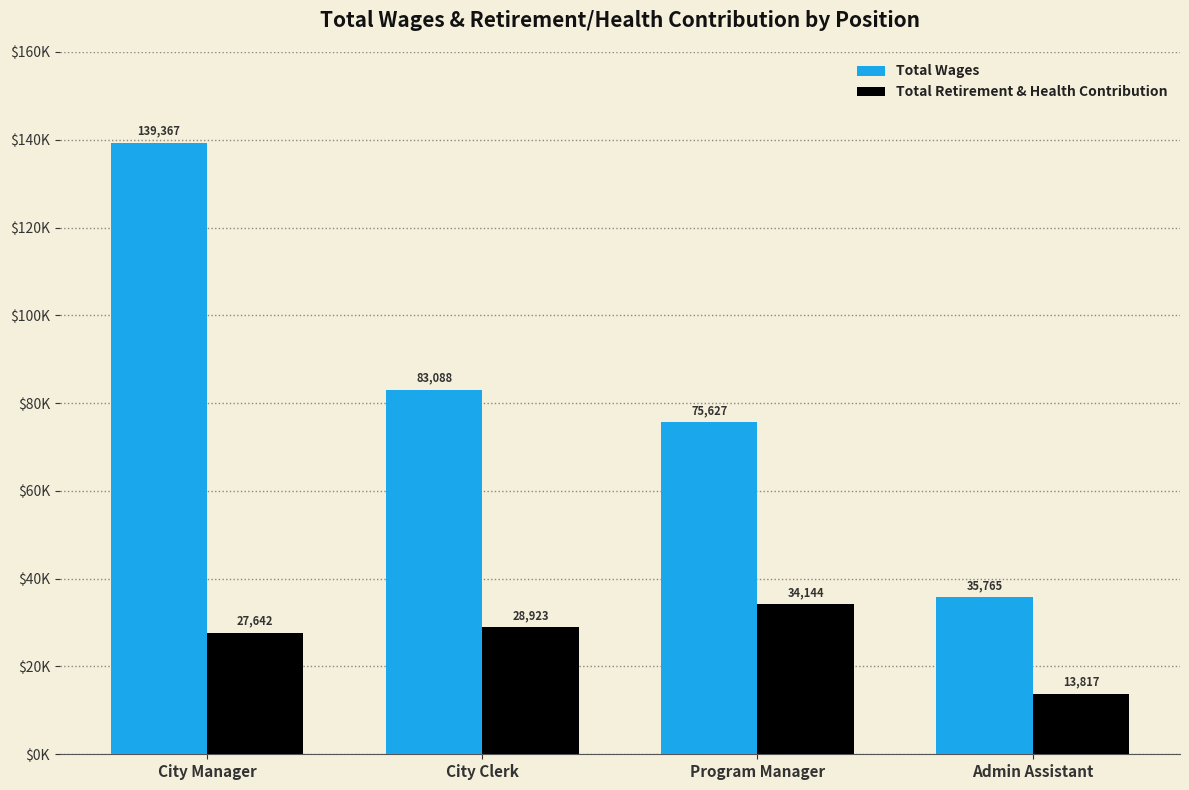

What is the label of the 3rd bar from the right?

City Clerk